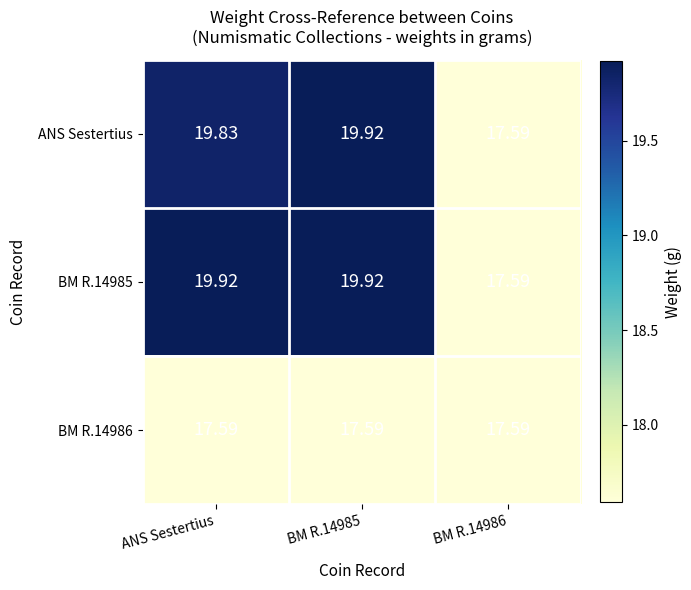

At which category is the sum across all series the highest?

BM R.14985